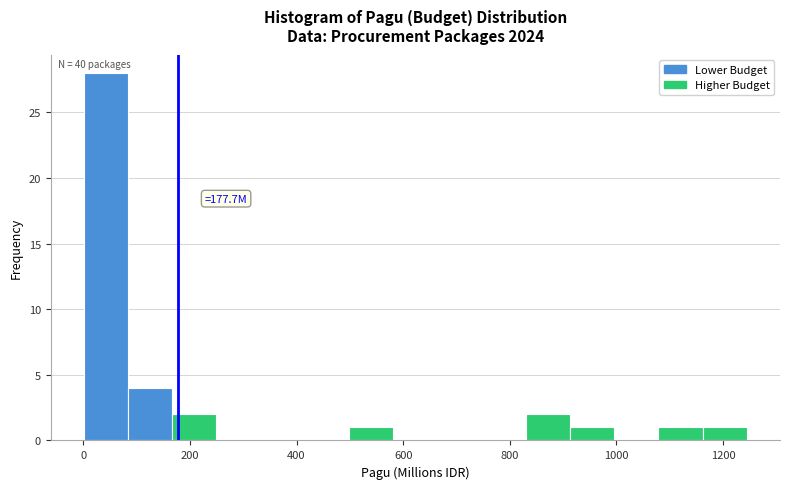

Over which range of the x-axis is the bar tallest?

0 to 80